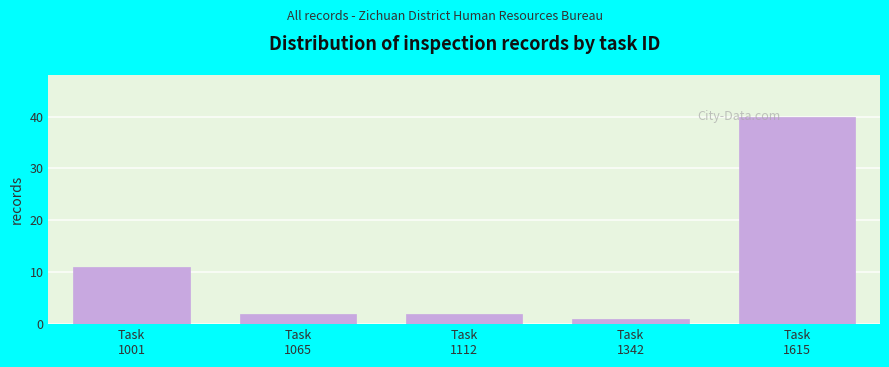

Reading right to left, extract all data points from this chart.

40	1	2	2	11